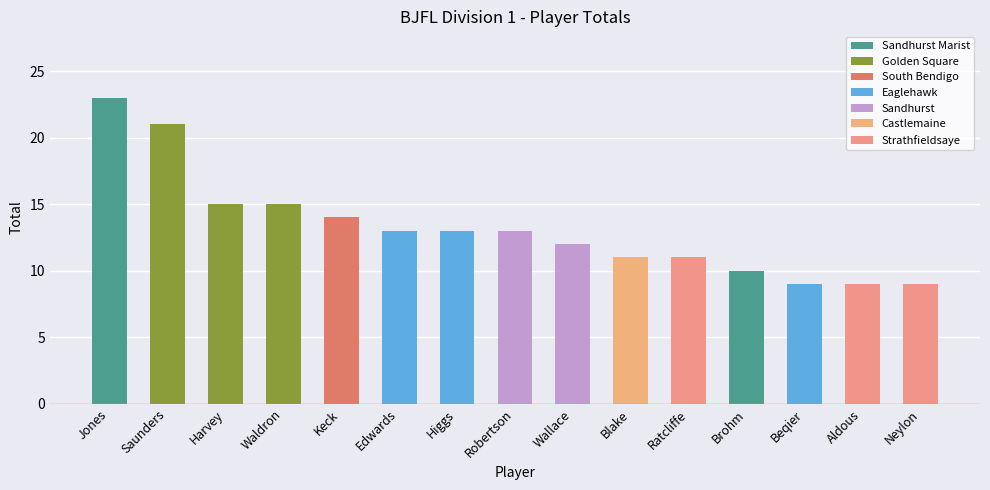

What is the sum of the values at Higgs and Edwards?

26